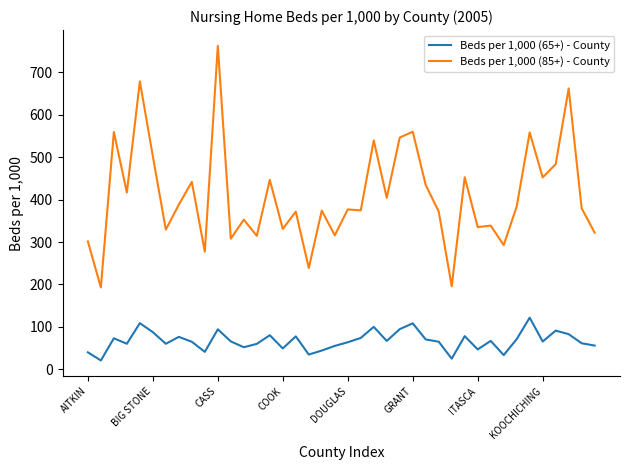

What is the minimum value shown in the chart?

20.7